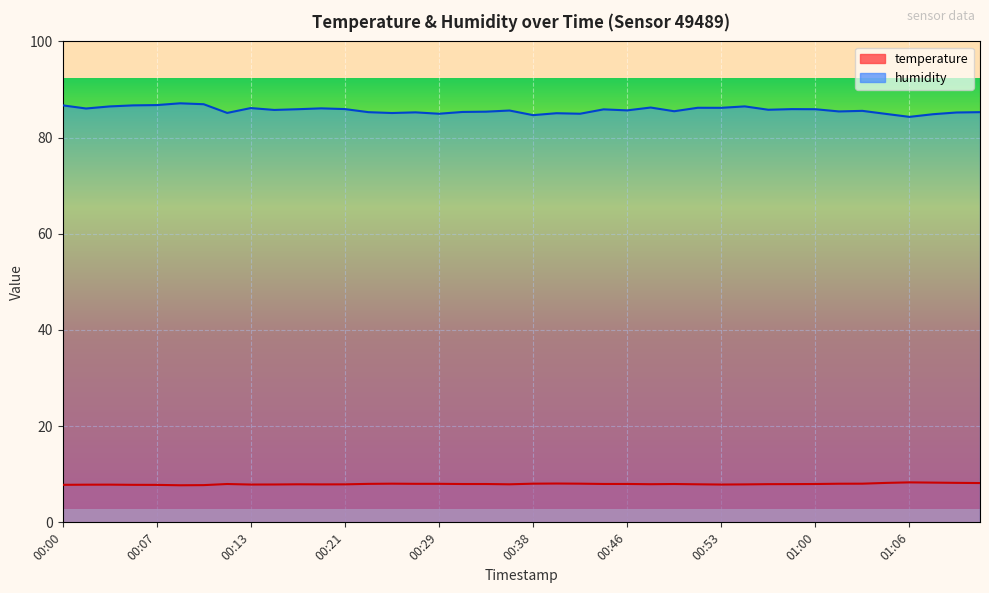

How many interior local peaks does the temperature series have?

7